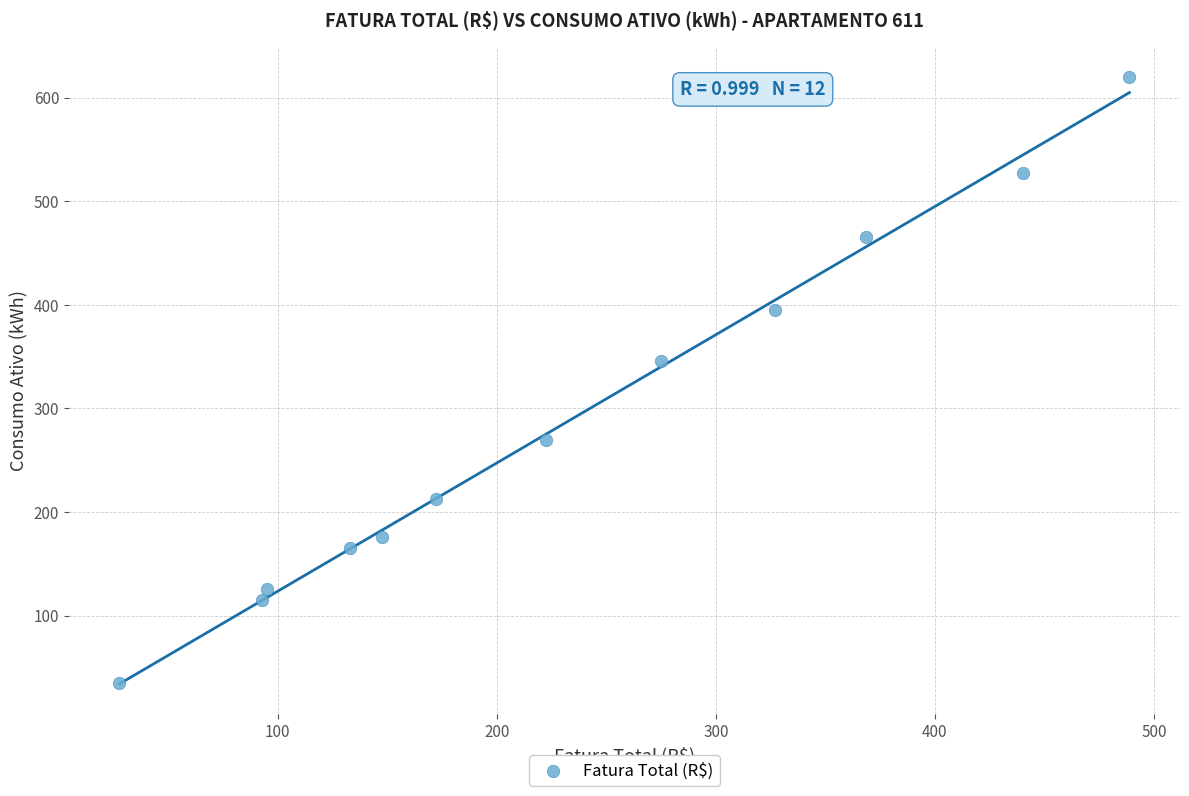

What Y value in the scatter plot is closest to 327?

346